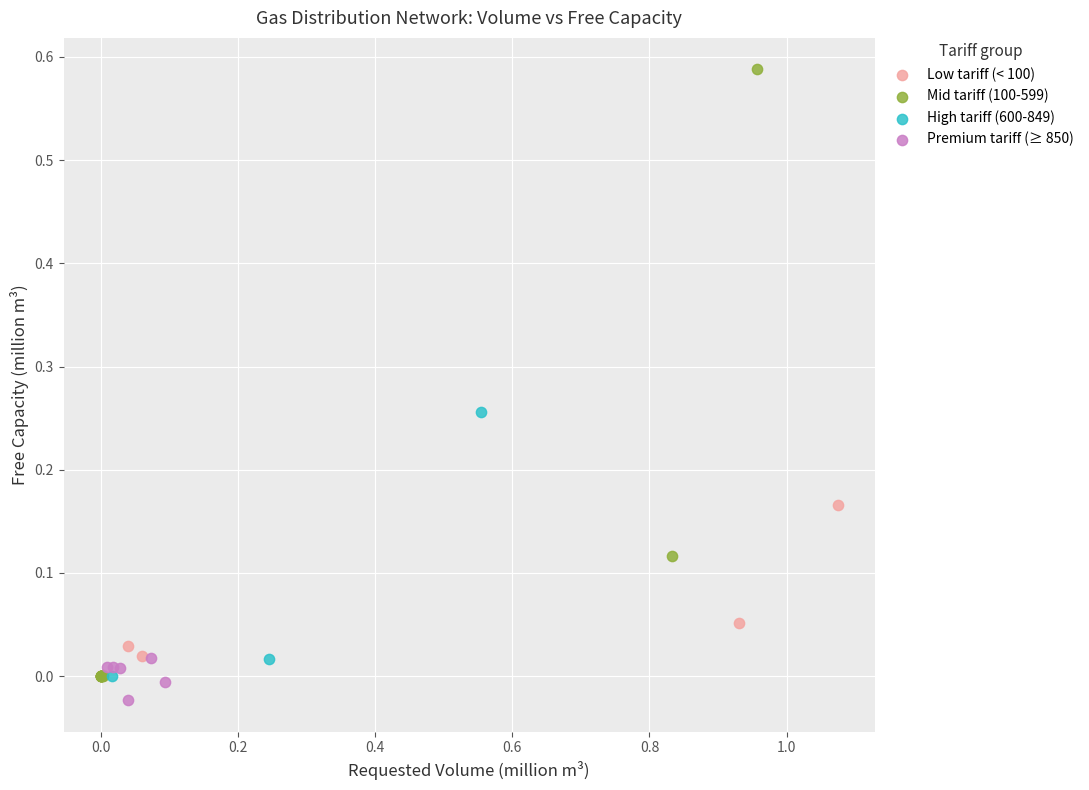

What are all the series names shown in the legend?

Low tariff (< 100), Mid tariff (100-599), High tariff (600-849), Premium tariff (≥ 850)